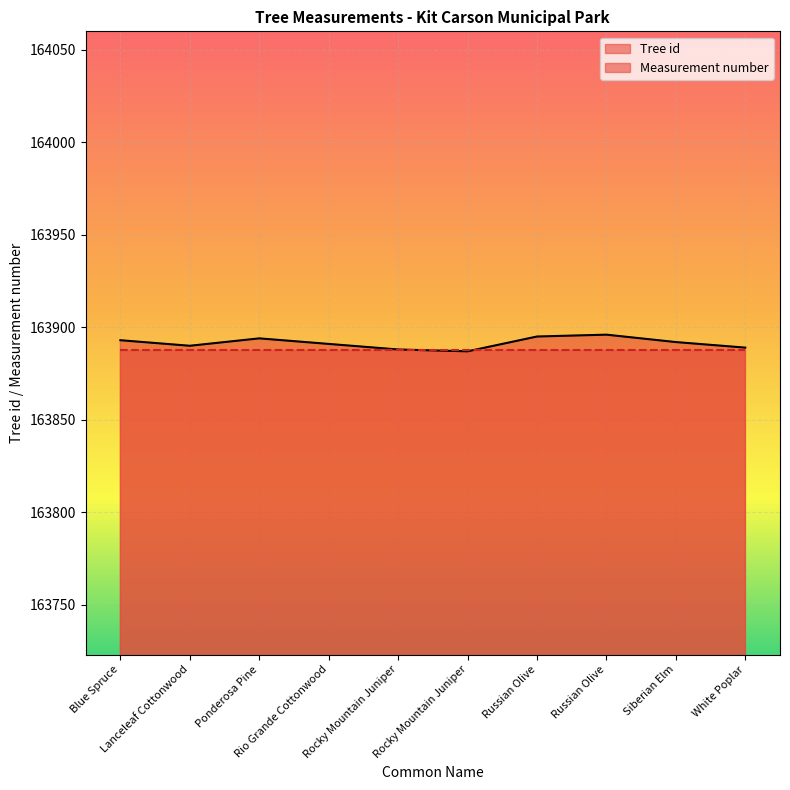

True or false: the data has more than 2 interior local peaks.

False